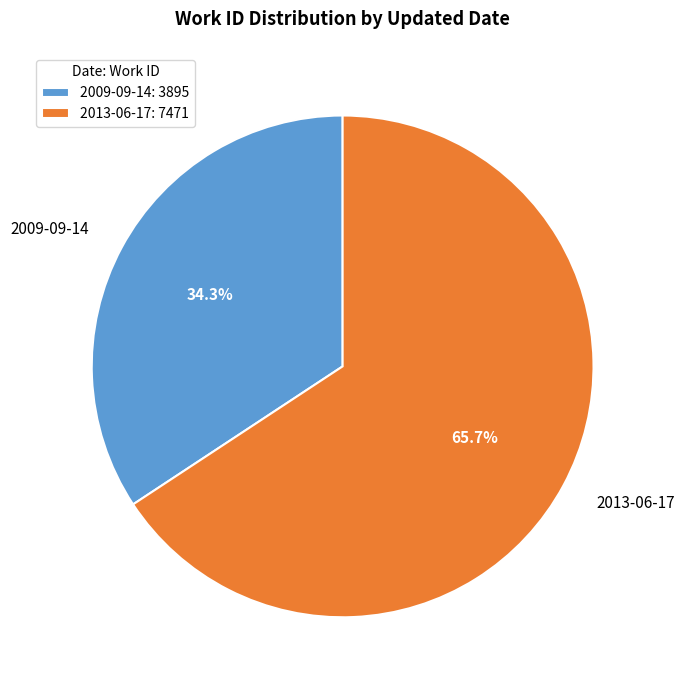

What portion of the pie excludes 2013-06-17?

34.3%